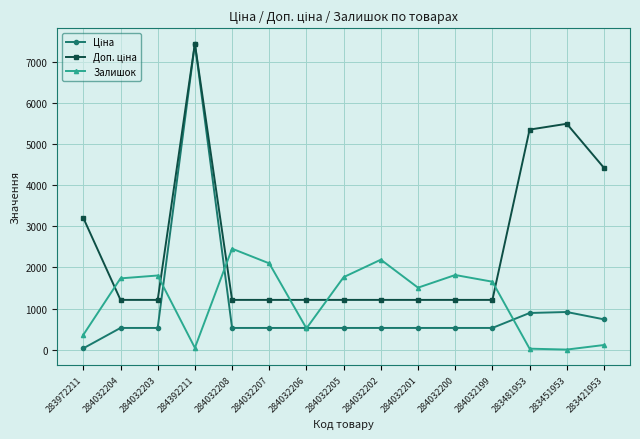

At which category is the sum across all series the highest?

284392211